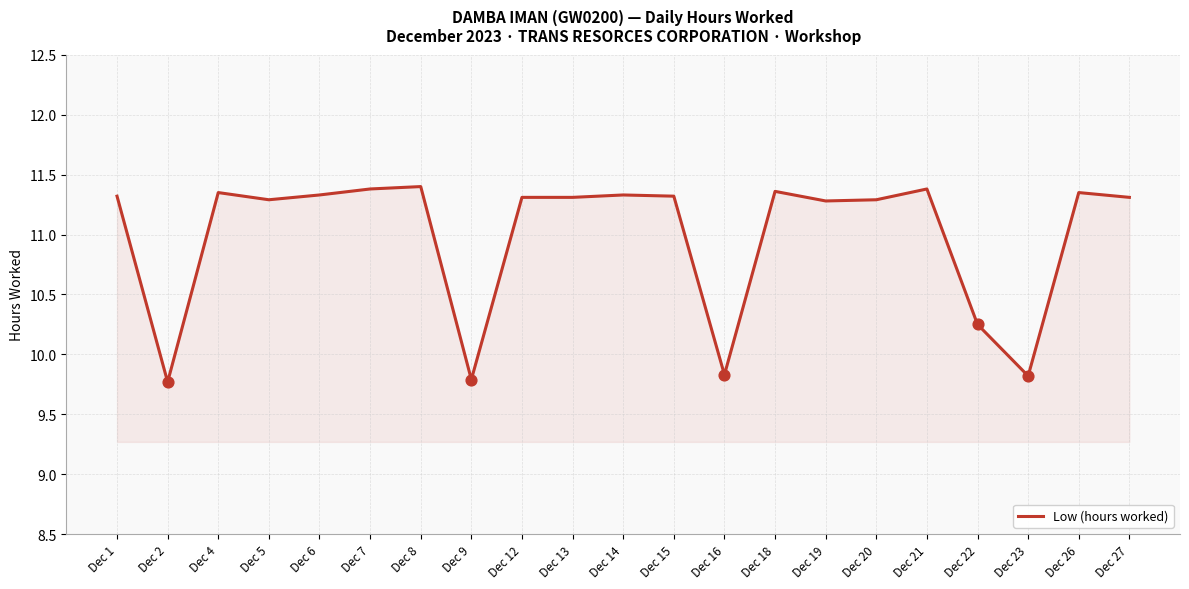

What is the change in value from Dec 21 to Dec 27?

-0.1